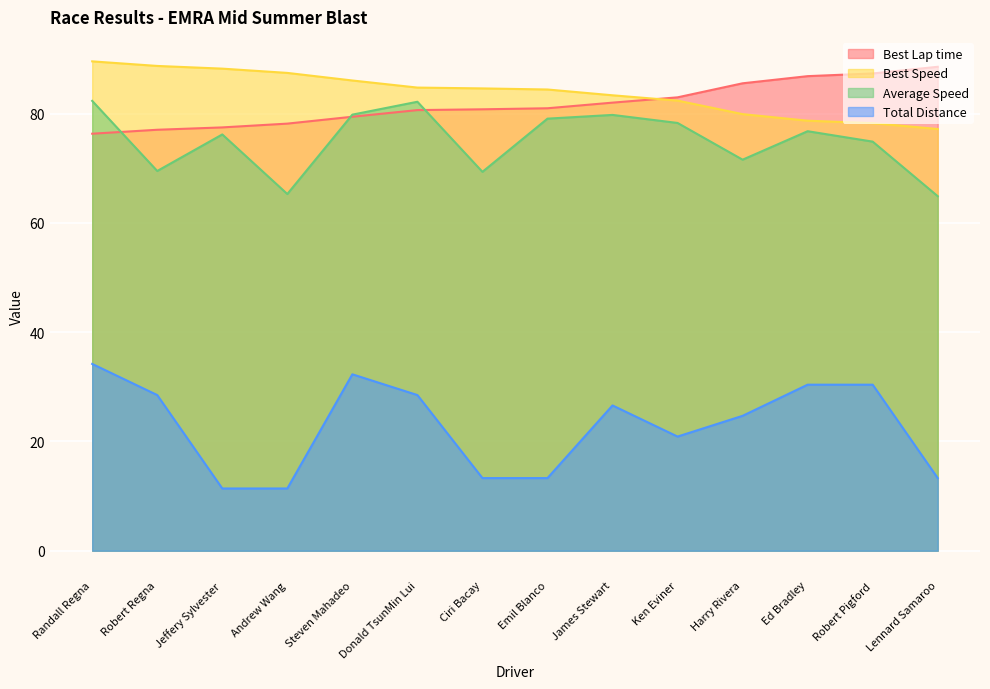

Reading right to left, extract all data points from this chart.

Best Lap time: Lennard Samaroo=88.6	Robert Pigford=87.4	Ed Bradley=86.9	Harry Rivera=85.6	Ken Eviner=83.0	James Stewart=82.0	Emil Blanco=81.0	Ciri Bacay=80.8	Donald TsunMin Lui=80.7	Steven Mahadeo=79.5	Andrew Wang=78.2	Jeffery Sylvester=77.5	Robert Regna=77.1	Randall Regna=76.3
Best Speed: Lennard Samaroo=77.2	Robert Pigford=78.3	Ed Bradley=78.7	Harry Rivera=79.9	Ken Eviner=82.4	James Stewart=83.4	Emil Blanco=84.4	Ciri Bacay=84.6	Donald TsunMin Lui=84.8	Steven Mahadeo=86.1	Andrew Wang=87.5	Jeffery Sylvester=88.3	Robert Regna=88.8	Randall Regna=89.6
Average Speed: Lennard Samaroo=64.9	Robert Pigford=74.9	Ed Bradley=76.8	Harry Rivera=71.6	Ken Eviner=78.3	James Stewart=79.8	Emil Blanco=79.1	Ciri Bacay=69.4	Donald TsunMin Lui=82.2	Steven Mahadeo=79.8	Andrew Wang=65.3	Jeffery Sylvester=76.2	Robert Regna=69.5	Randall Regna=82.4
Total Distance: Lennard Samaroo=13.3	Robert Pigford=30.4	Ed Bradley=30.4	Harry Rivera=24.7	Ken Eviner=20.9	James Stewart=26.6	Emil Blanco=13.3	Ciri Bacay=13.3	Donald TsunMin Lui=28.5	Steven Mahadeo=32.3	Andrew Wang=11.4	Jeffery Sylvester=11.4	Robert Regna=28.5	Randall Regna=34.2